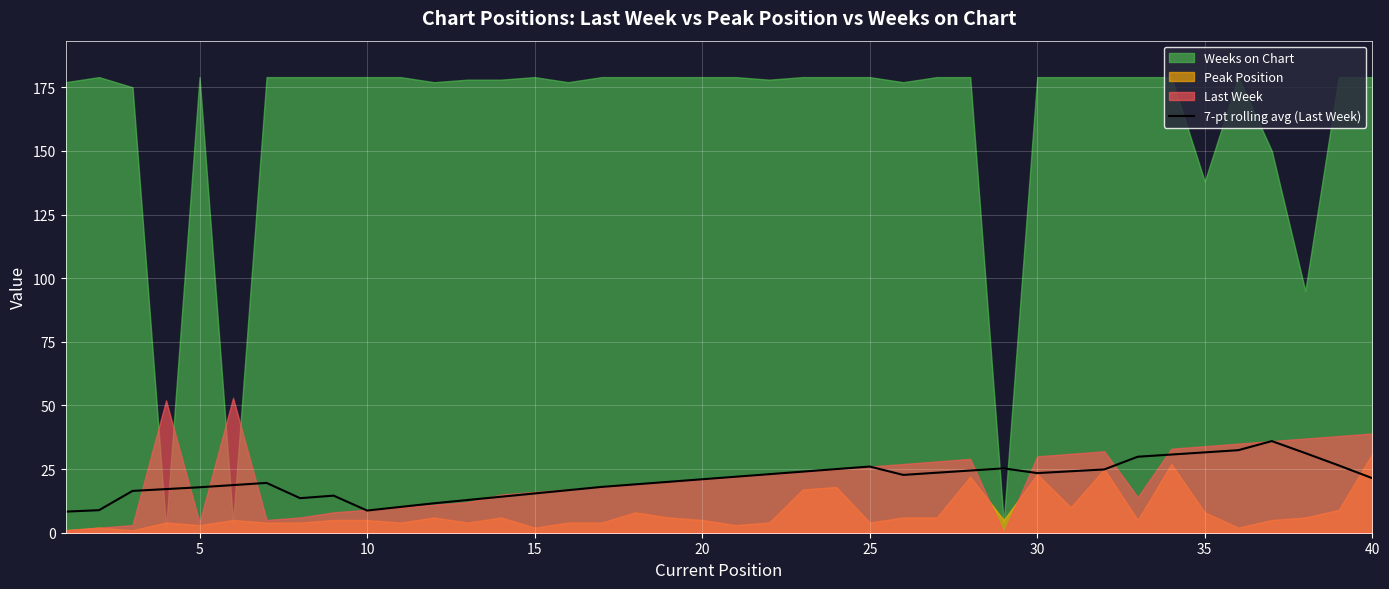

What is the lowest value of the 7-pt rolling avg (Last Week) series?

8.3